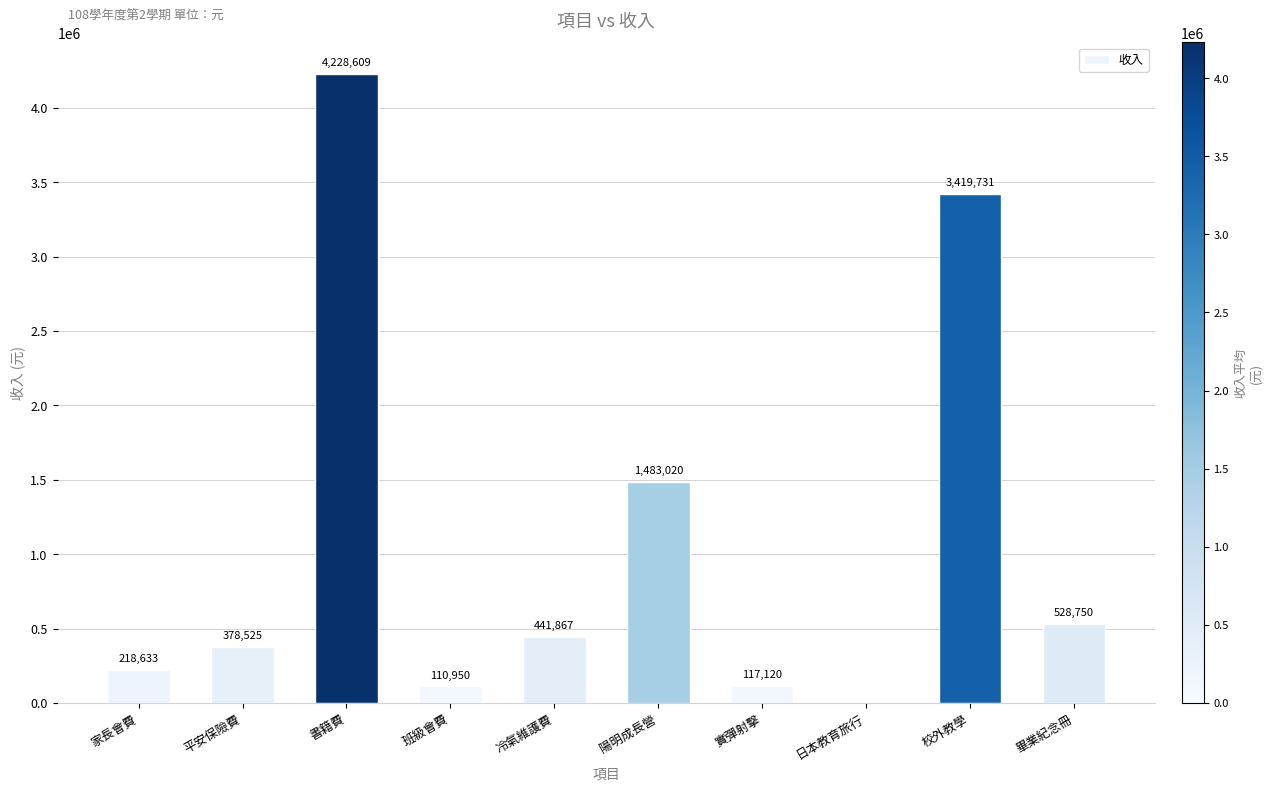

Reading right to left, extract all data points from this chart.

528750	3419731	0	117120	1483020	441867	110950	4228609	378525	218633